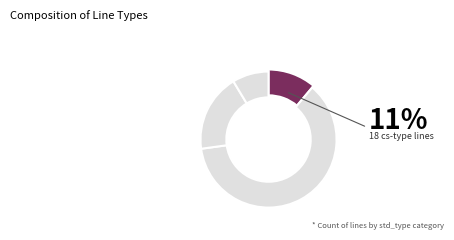

Which category has the biggest portion of the pie?

95ACSR